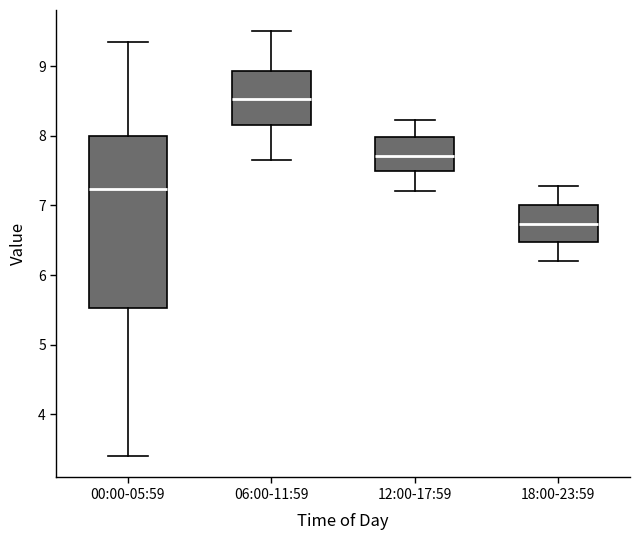

Where does the lower whisker of the box for 06:00-11:59 end on the y-axis? The values are not printed on the chart, so give them approximately, as read against the axis.

7.7